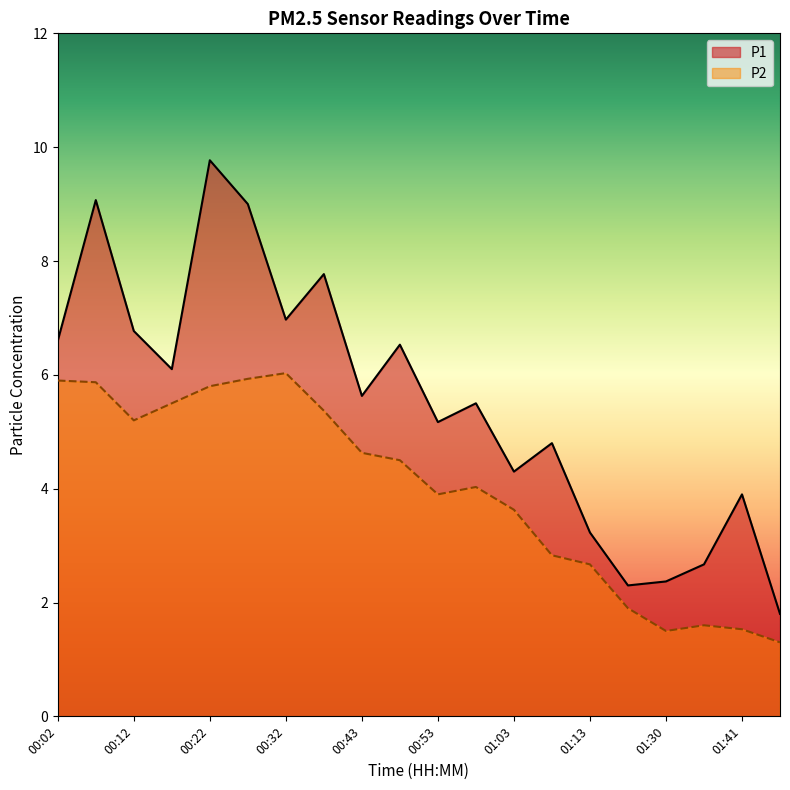

Rank the series at 01:46 from lowest to highest value.

P2, P1